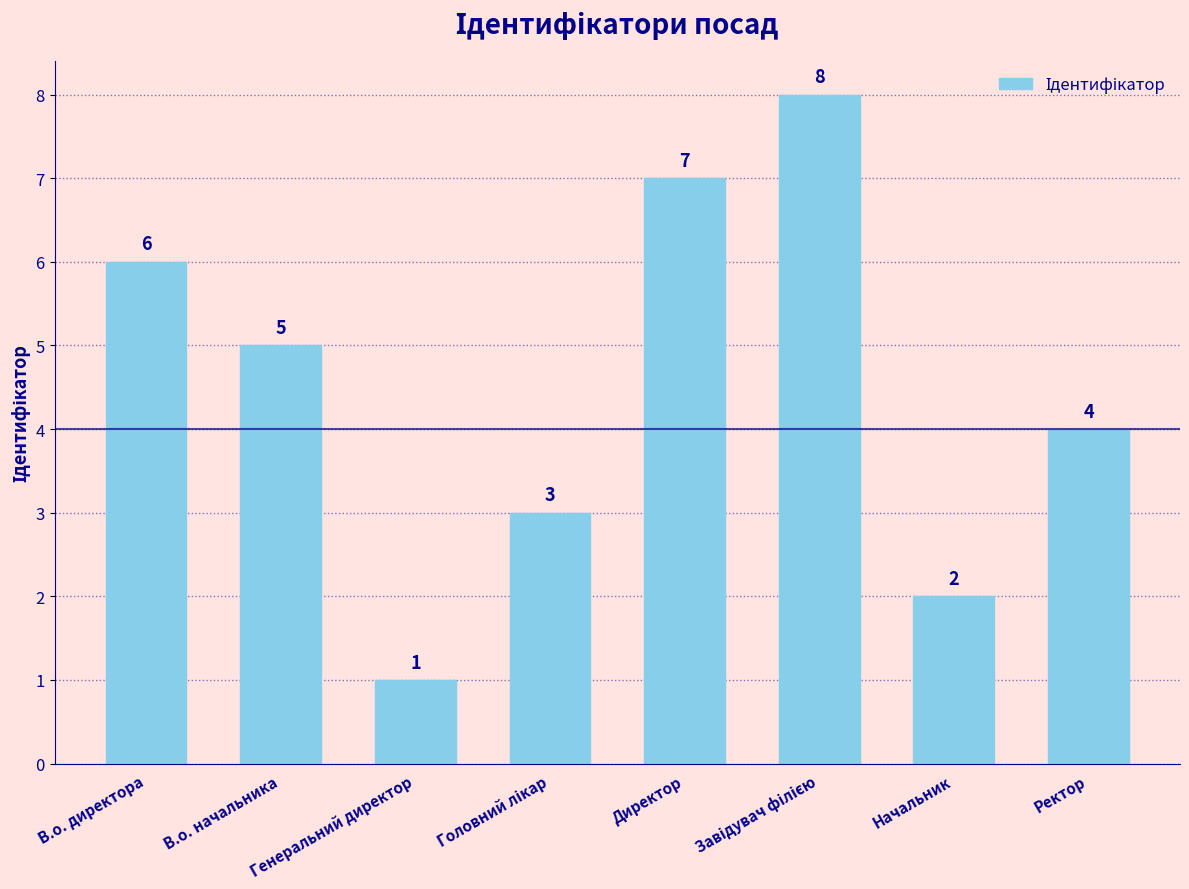

True or false: the data shows 2 at Начальник.

True